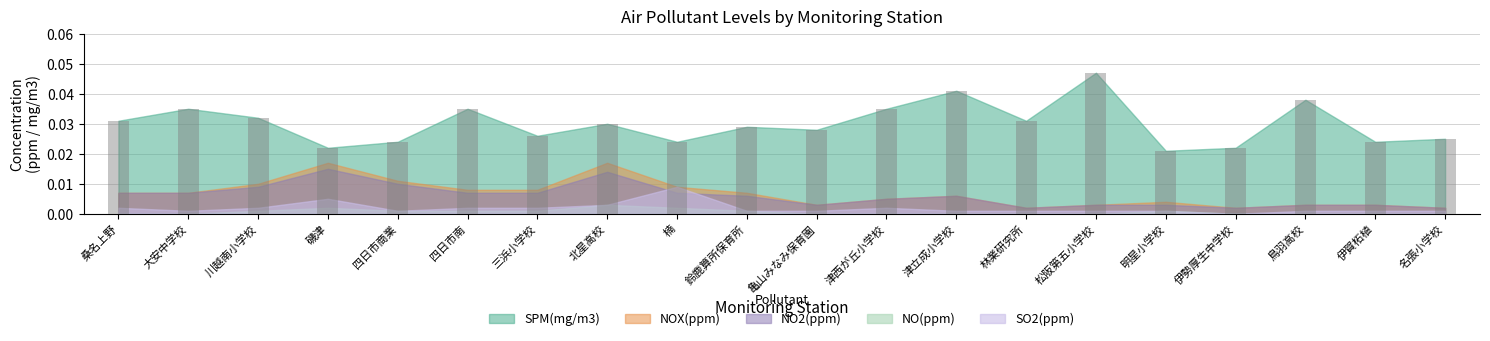

Are the bars horizontal?

No